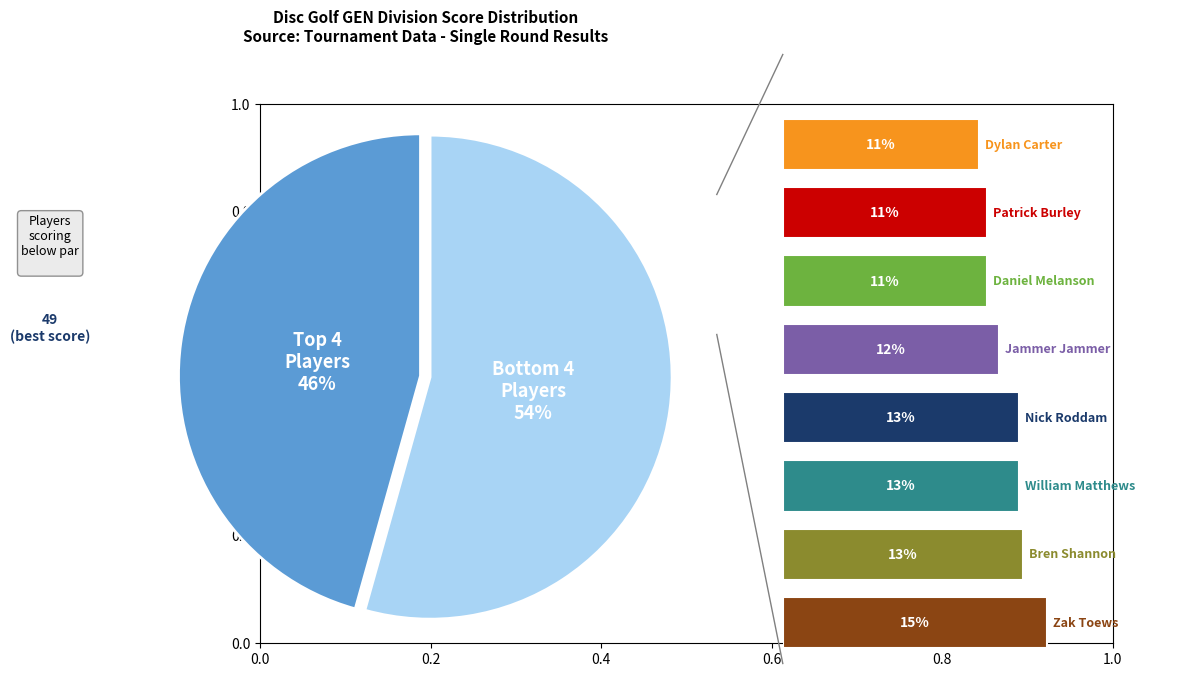

Does Nick Roddam represent more than half of the total?

No